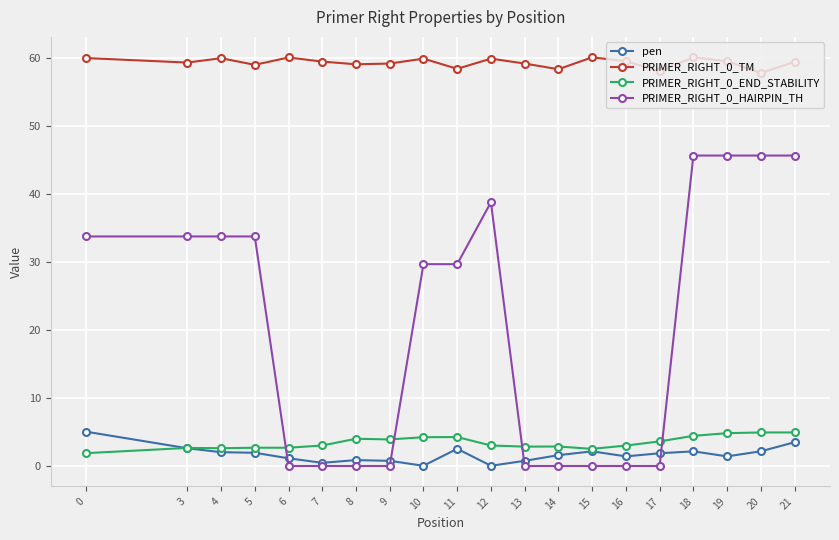

What is the value of the PRIMER_RIGHT_0_HAIRPIN_TH point at the 1st from the left?

33.8